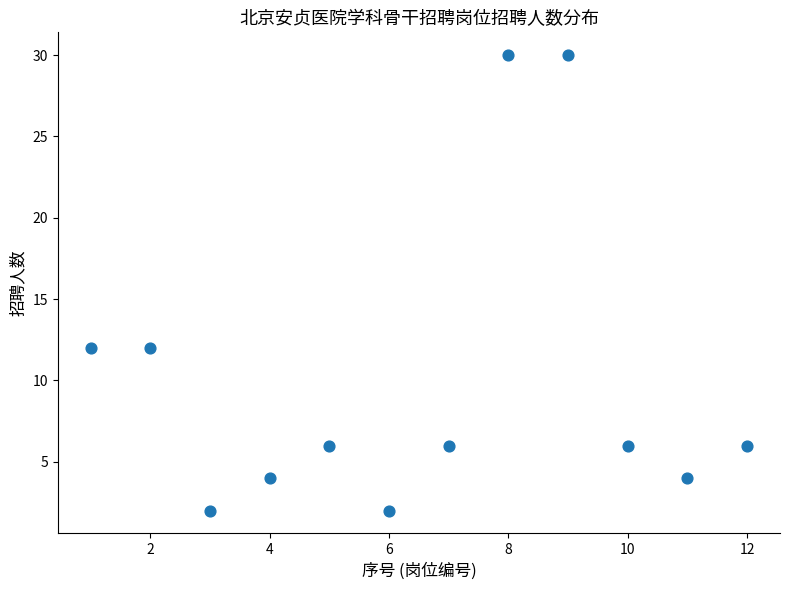

What is the range of X values (max minus min)?

11